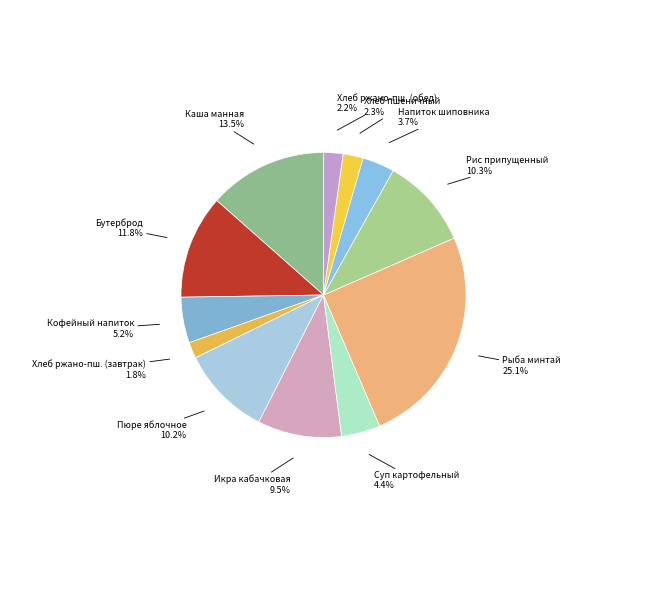

Which category has the biggest portion of the pie?

Рыба минтай тушеная в томате с овощами